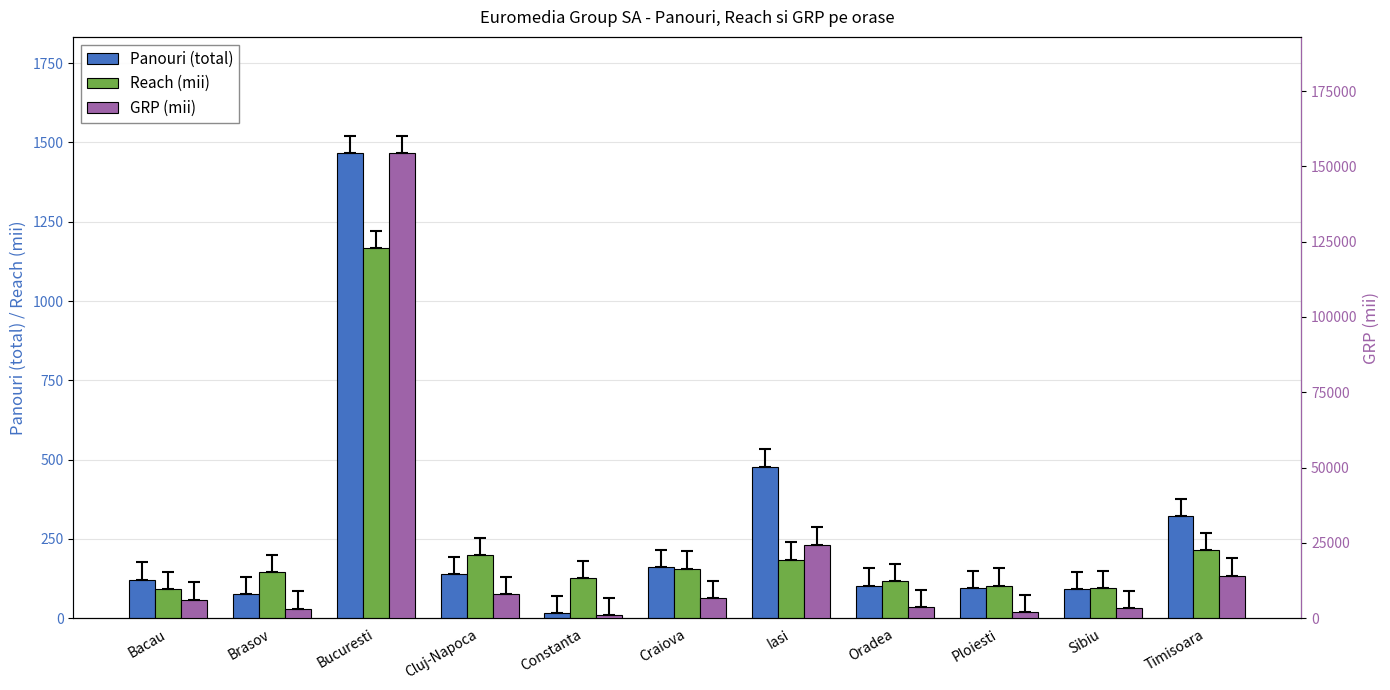

Reading left to right, what are all the values shown in this chart?

Panouri (total): 122	75	1466	138	16	161	478	103	94	91	321
Reach (mii): 92	146	1167	198	127	156	185	116	103	95	215
GRP (mii): 6153	3147	154372	7905	1058	6658	24379	3733	2086	3302	14156